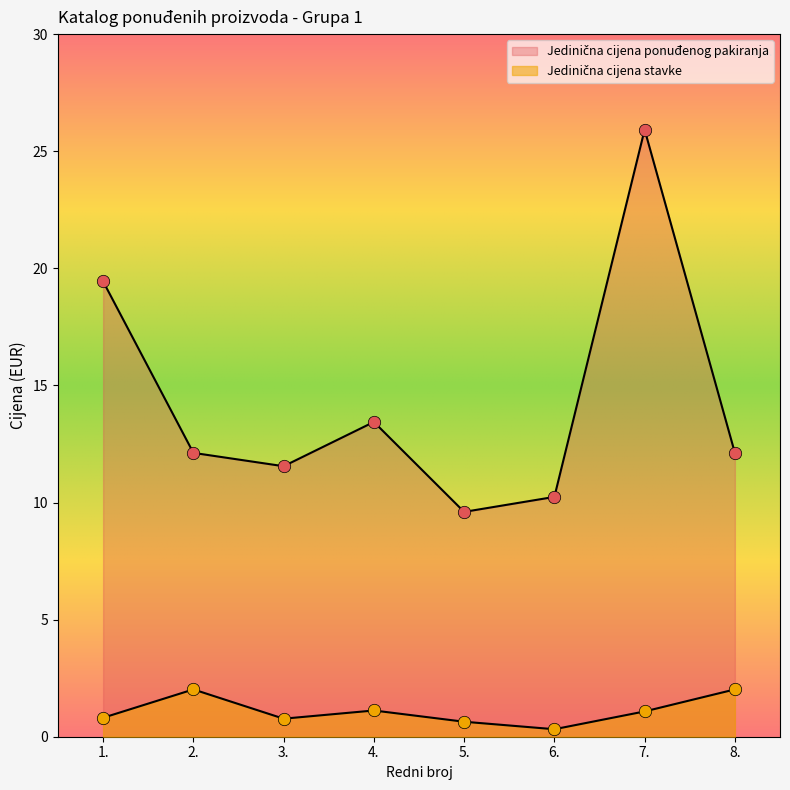

What are all the series names shown in the legend?

Jedinična cijena stavke, Jedinična cijena ponuđenog pakiranja